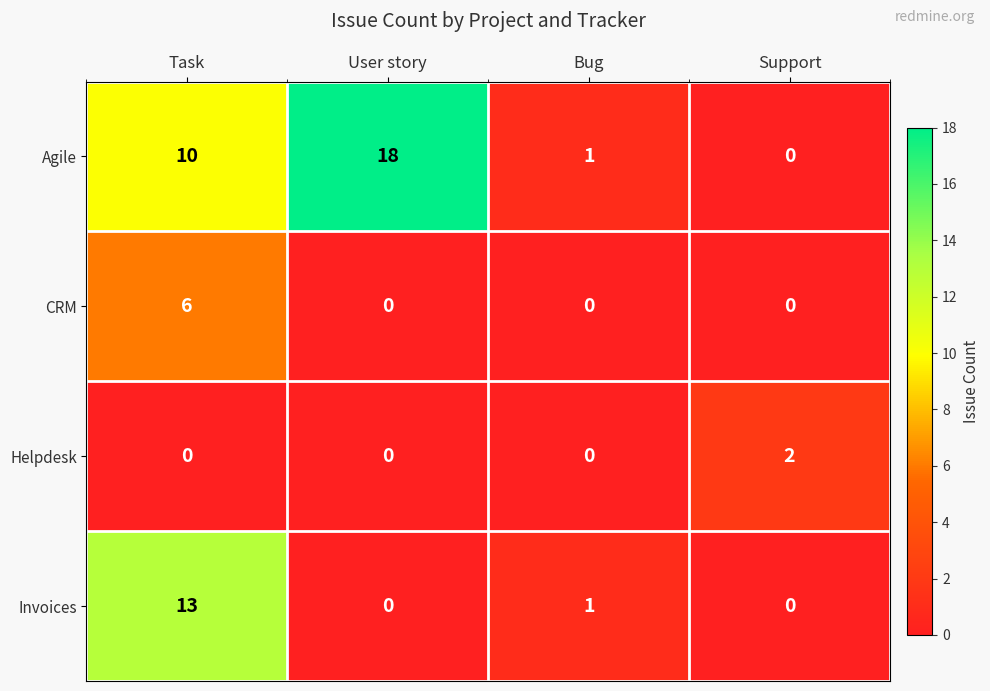

Rank the series by their maximum value, from highest to lowest.

Agile, Invoices, CRM, Helpdesk